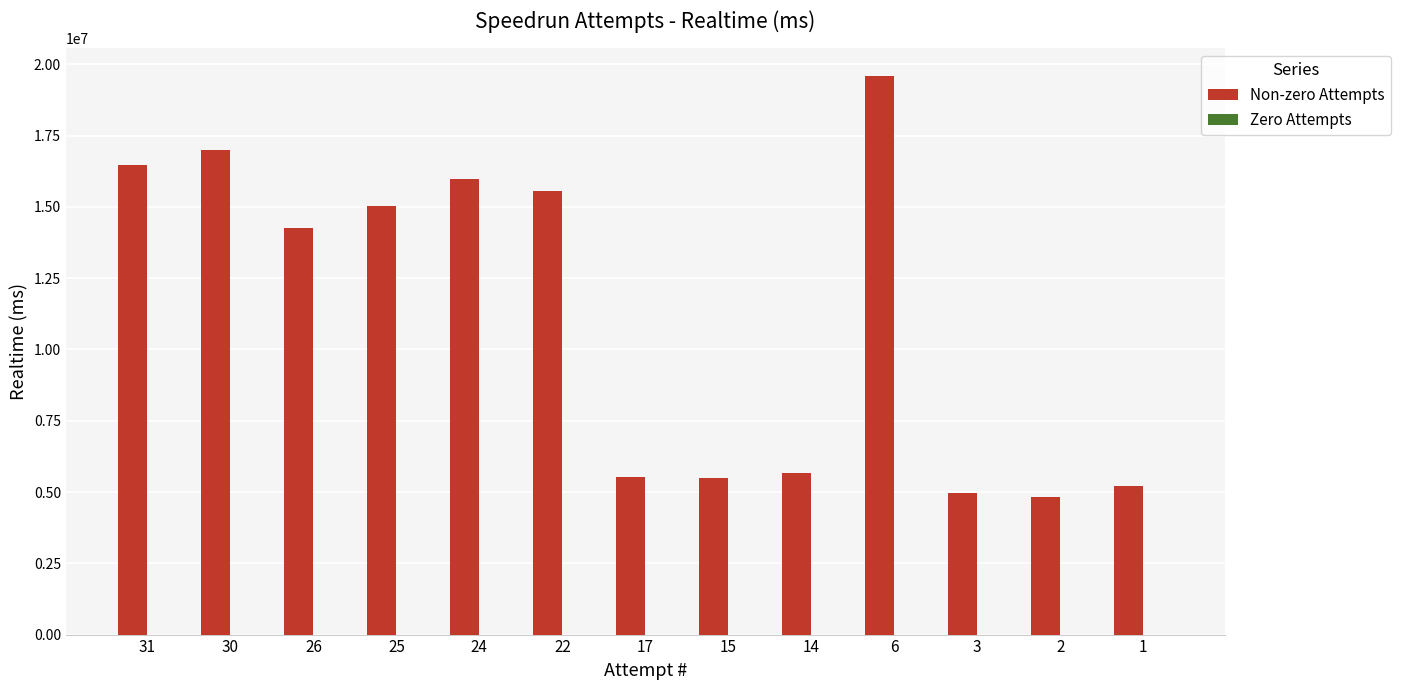

How many data points does each series have?

13